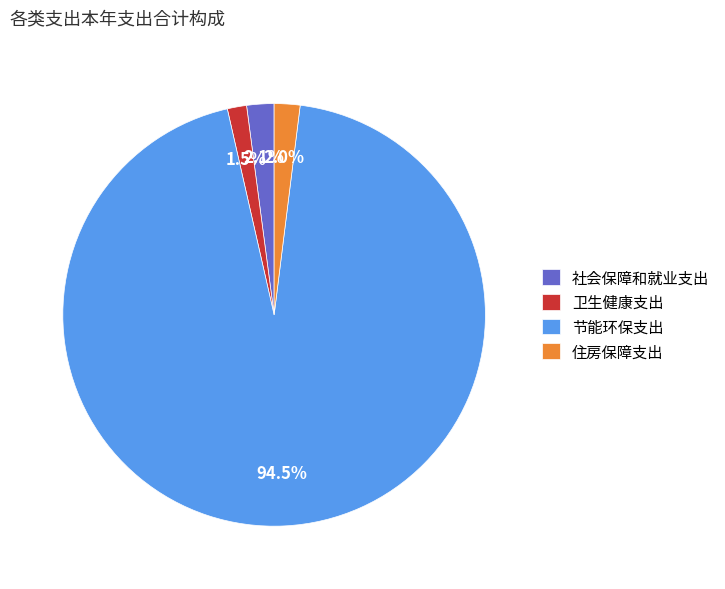

Is it true that 住房保障支出 is 13% of the pie?

False